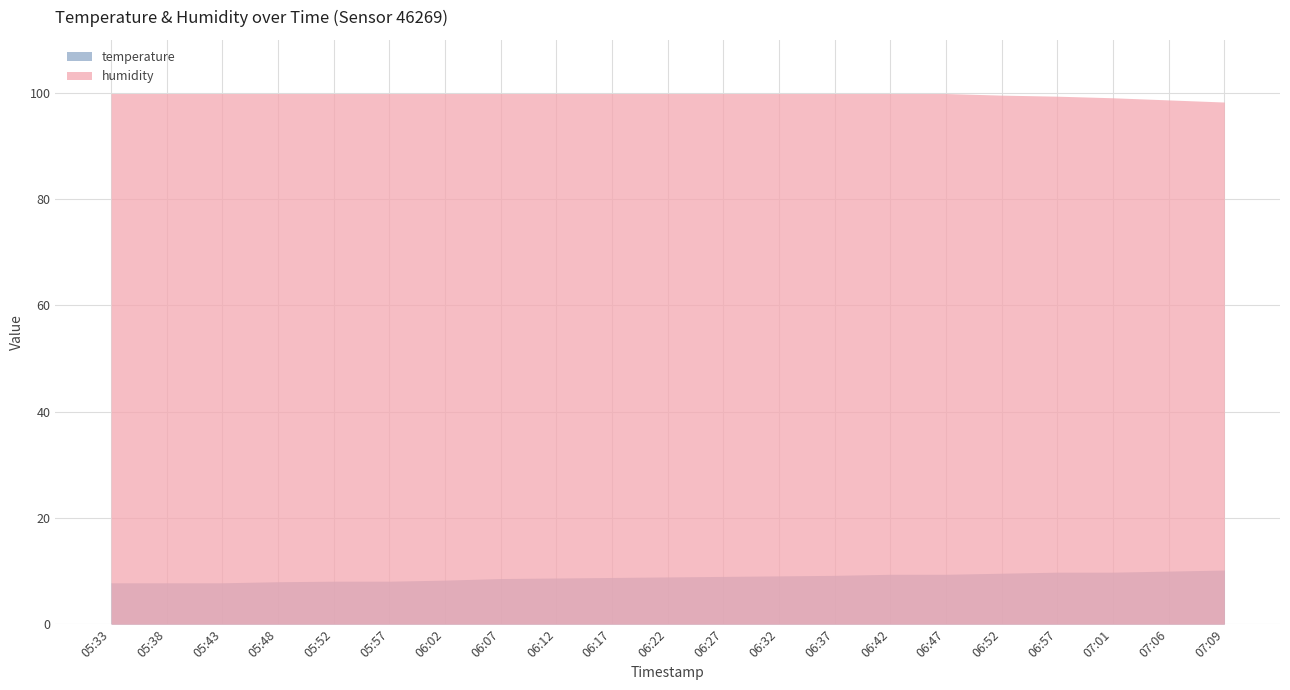

What are all the series names shown in the legend?

temperature, humidity